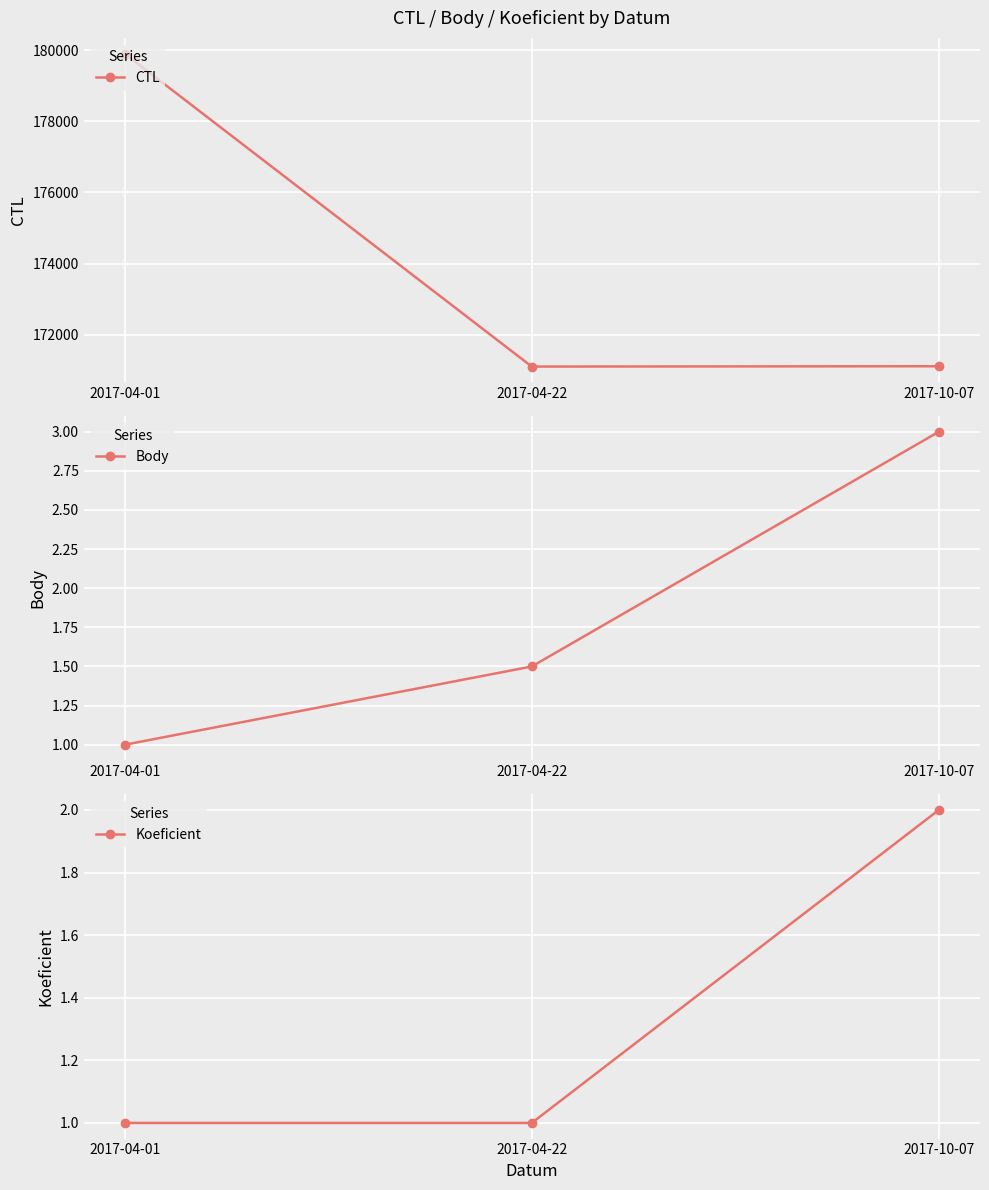

What is the value of the Body point at the 3rd from the left?

3.0